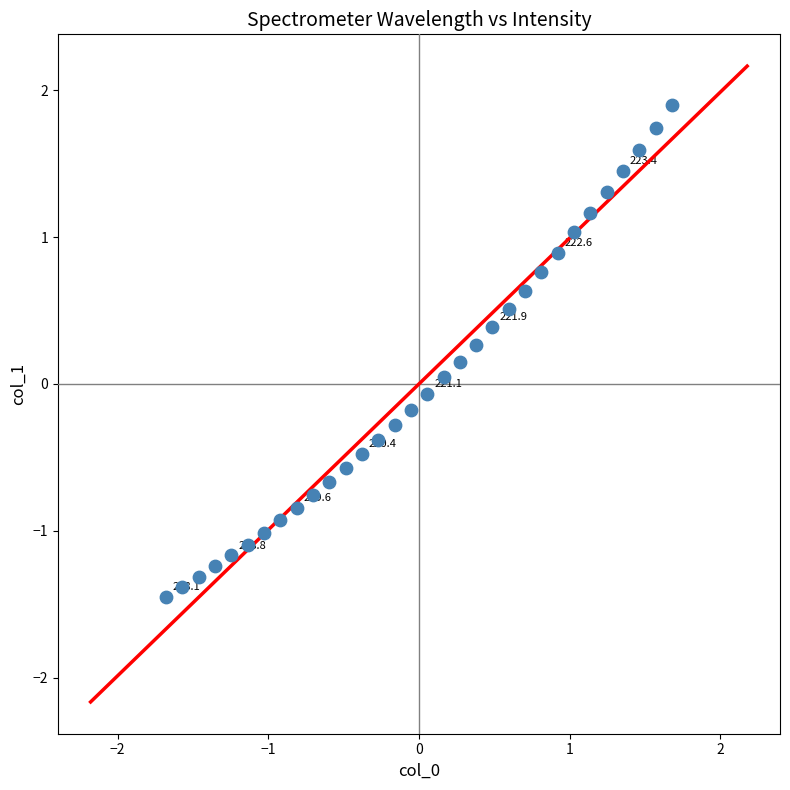

What is the range of Y values (max minus min)?

3.3